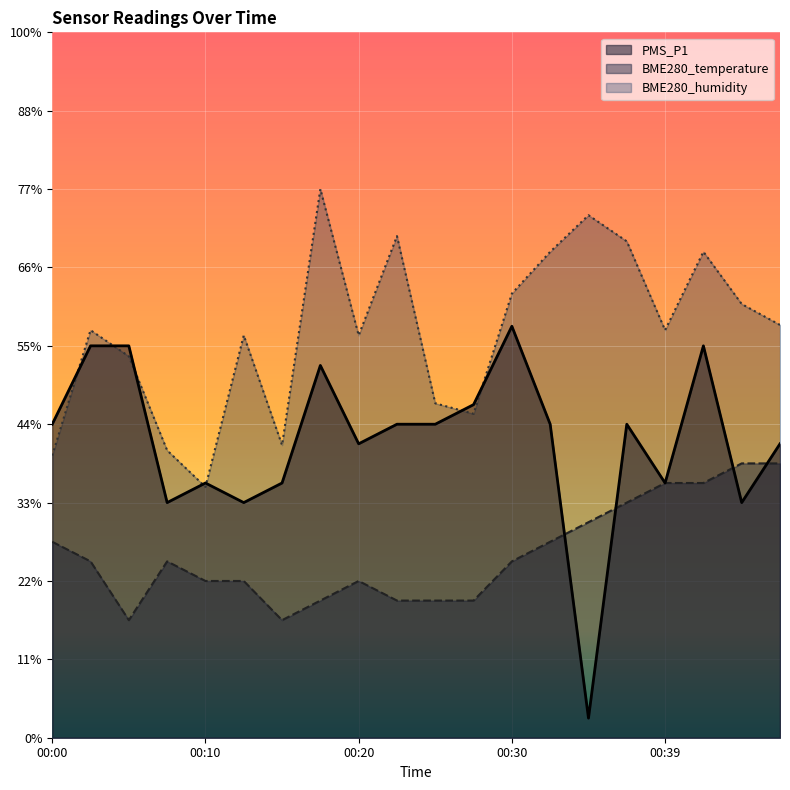

Rank the series by their average value, from lowest to highest.

BME280_temperature, PMS_P1, BME280_humidity